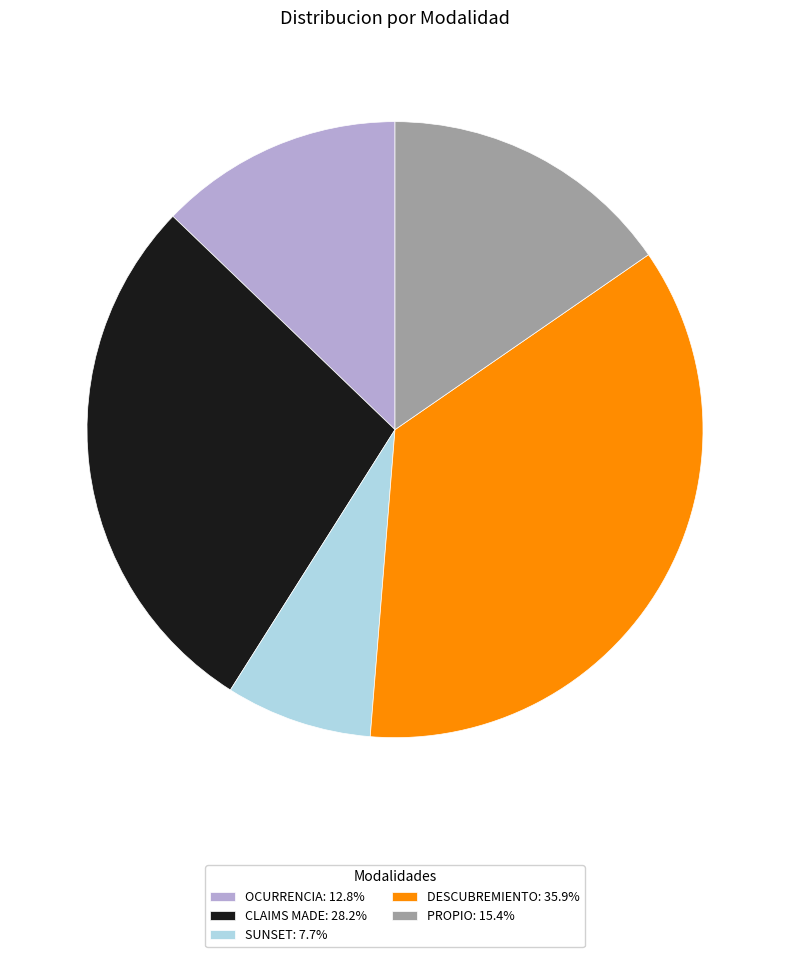

Do OCURRENCIA: 12.8% and SUNSET: 7.7% together represent more than half of the pie?

No